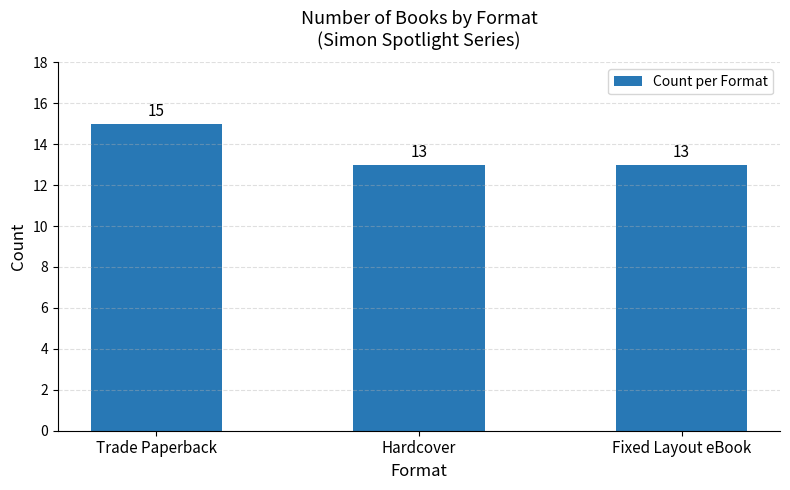

How many bars are there in total?

3